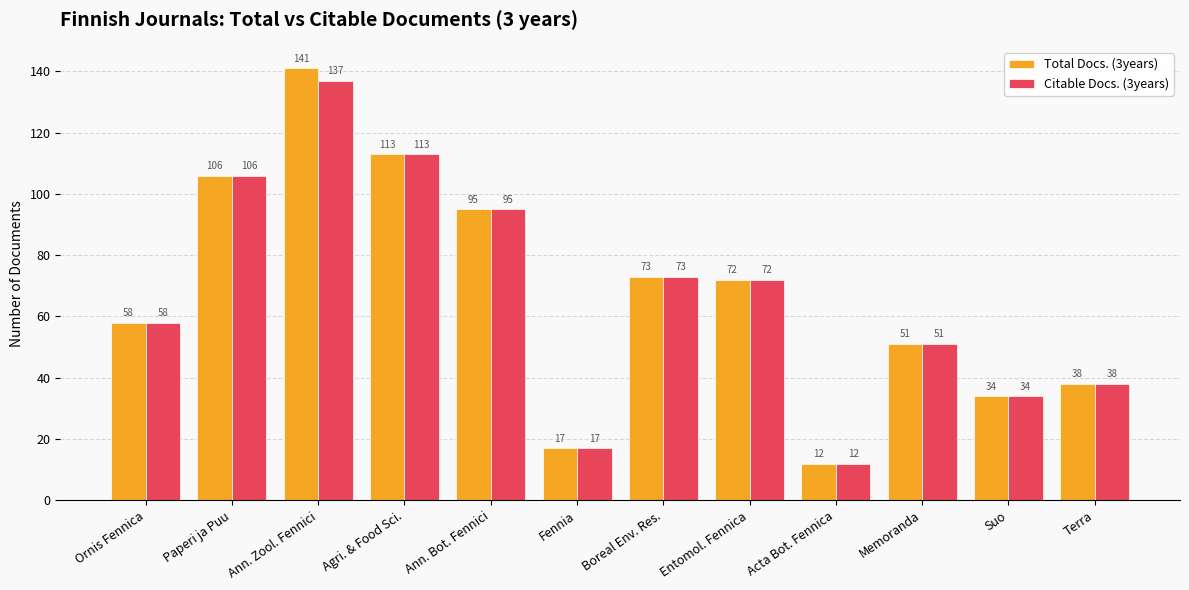

What is the minimum value for Citable Docs. (3years)?

12